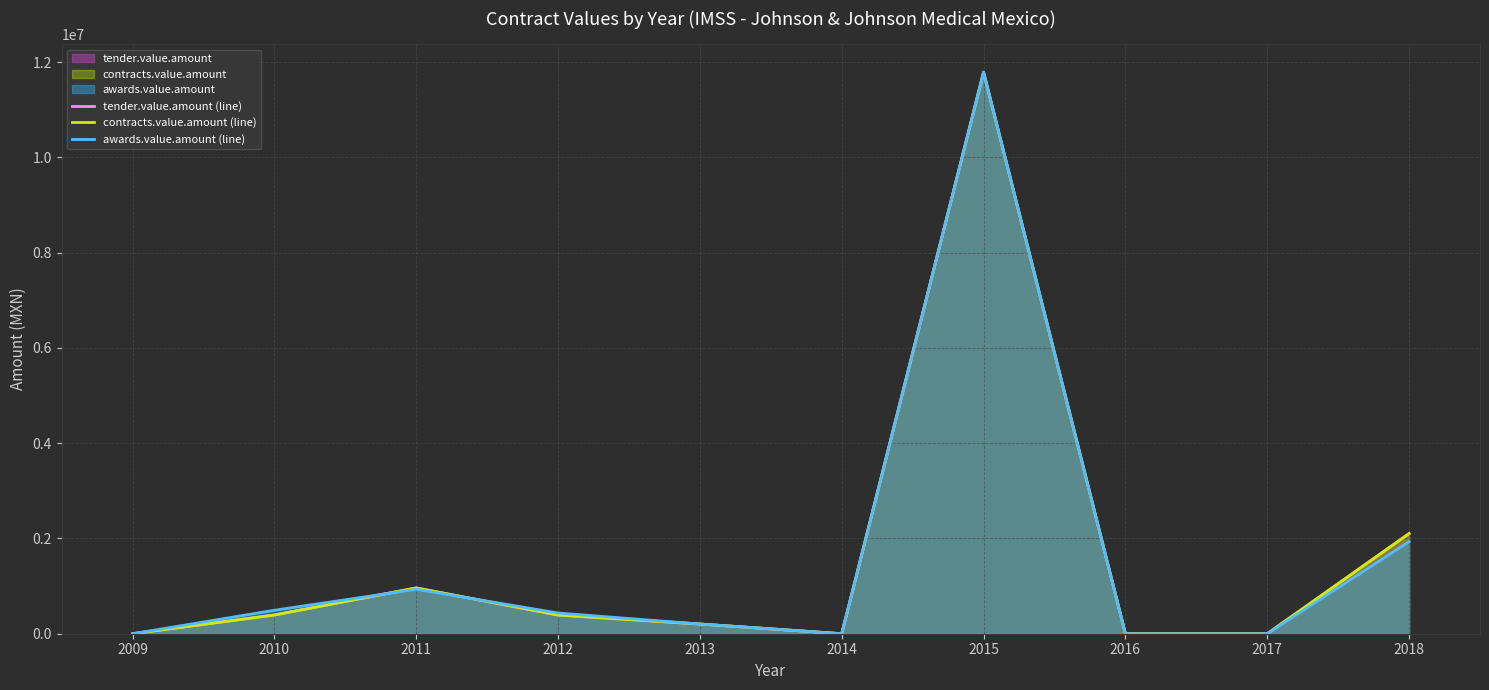

True or false: contracts.value.amount (line) and awards.value.amount (line) cross at least once.

True